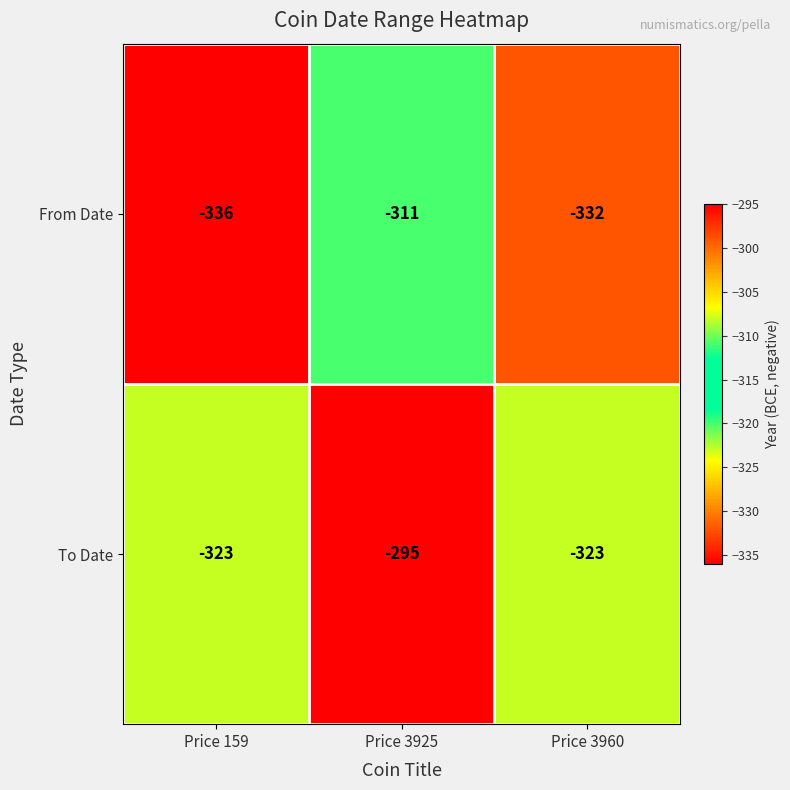

At which label is To Date closest to -309?

Price 159